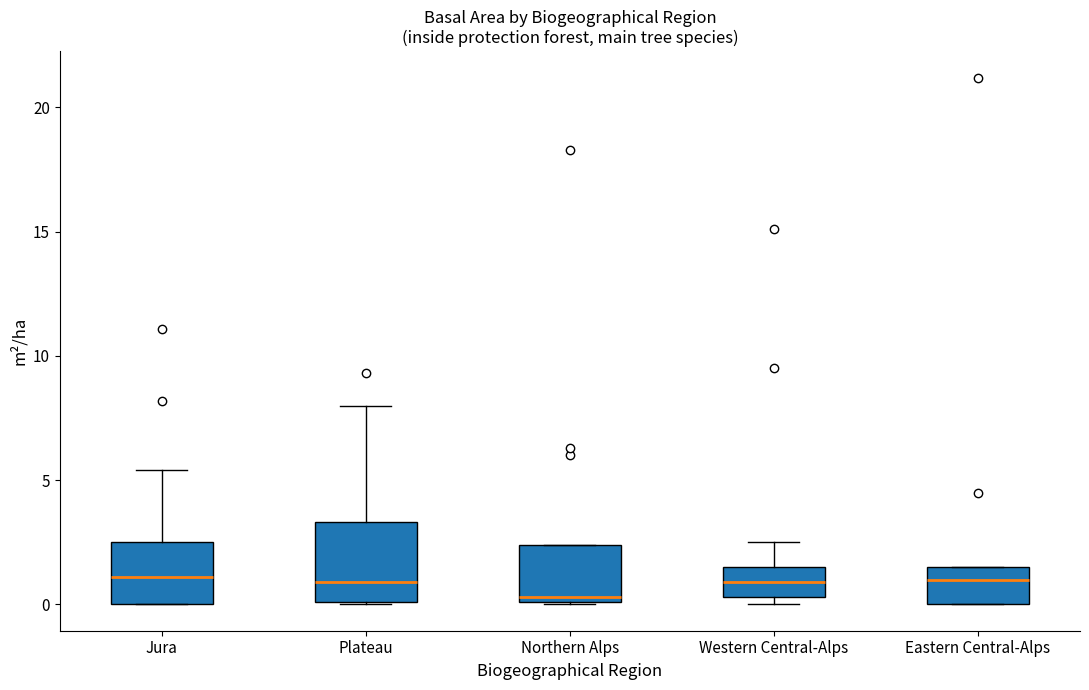

Reading left to right, read every box against the y-axis: the position of its median line, the range the box covers, and the ends of its whiskers. The values are not printed on the chart, so give them approximately, as read against the axis.

Jura: median 1.0, box 0.0 to 2.5, whiskers 0.0 to 5.5
Plateau: median 1.0, box 0.0 to 3.5, whiskers 0.0 to 8.0
Northern Alps: median 0.5, box 0.0 to 2.5, whiskers 0.0 to 2.5
Western Central-Alps: median 1.0, box 0.5 to 1.5, whiskers 0.0 to 2.5
Eastern Central-Alps: median 1.0, box 0.0 to 1.5, whiskers 0.0 to 1.5